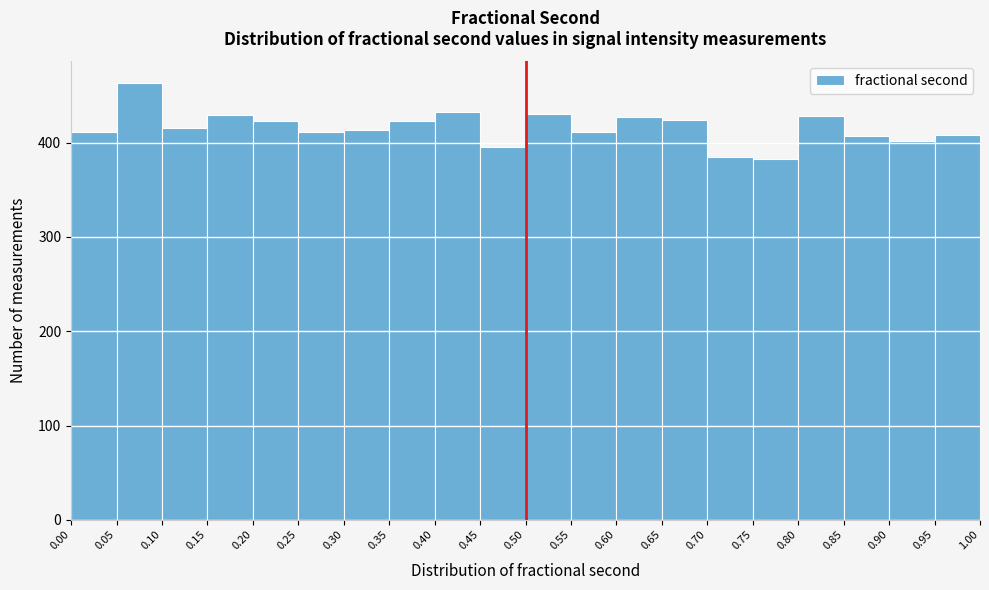

Reading left to right, list every bar in this chart as the range it spans on the x-axis followed by its height. The values are not printed on the chart, so give them approximately, as read against the axis.

0.00 to 0.05: 410
0.05 to 0.10: 460
0.10 to 0.15: 420
0.15 to 0.20: 430
0.20 to 0.25: 420
0.25 to 0.30: 410
0.30 to 0.35: 410
0.35 to 0.40: 420
0.40 to 0.45: 430
0.45 to 0.50: 400
0.50 to 0.55: 430
0.55 to 0.60: 410
0.60 to 0.65: 430
0.65 to 0.70: 420
0.70 to 0.75: 390
0.75 to 0.80: 380
0.80 to 0.85: 430
0.85 to 0.90: 410
0.90 to 0.95: 400
0.95 to 1.00: 410